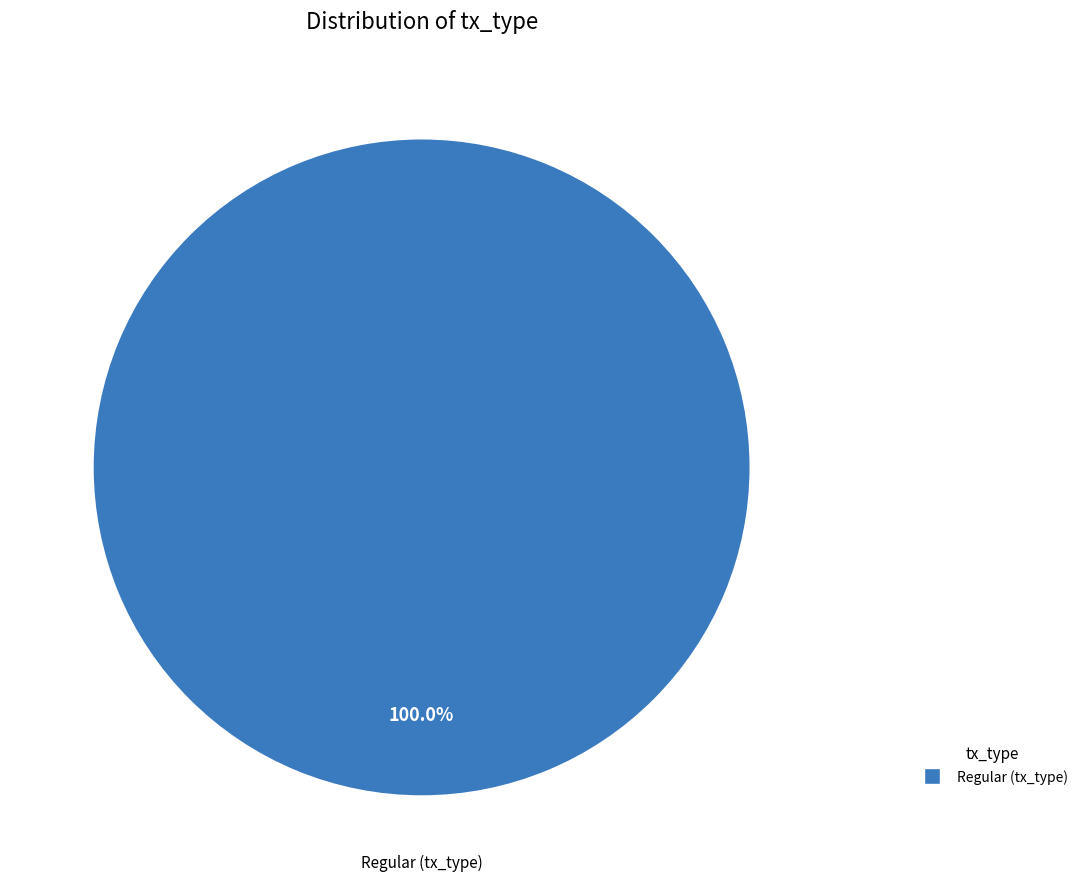

Does any single category account for the majority?

Yes